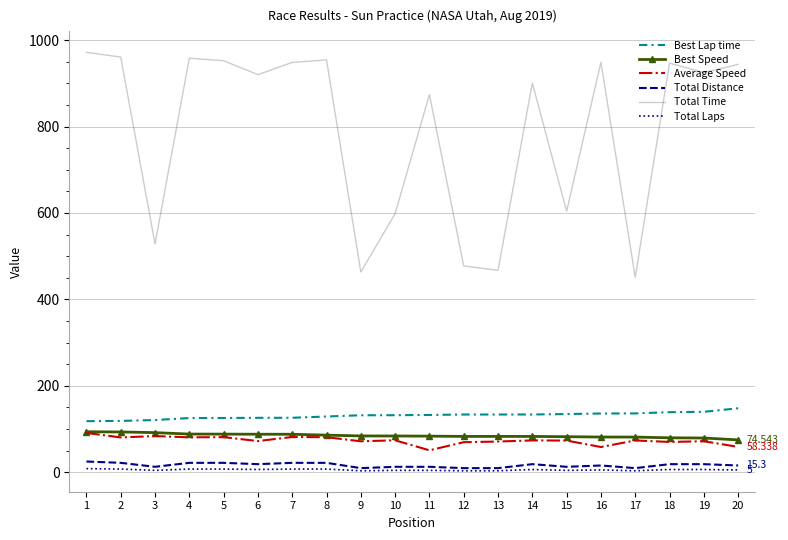

True or false: Best Lap time and Total Time intersect in this chart.

False